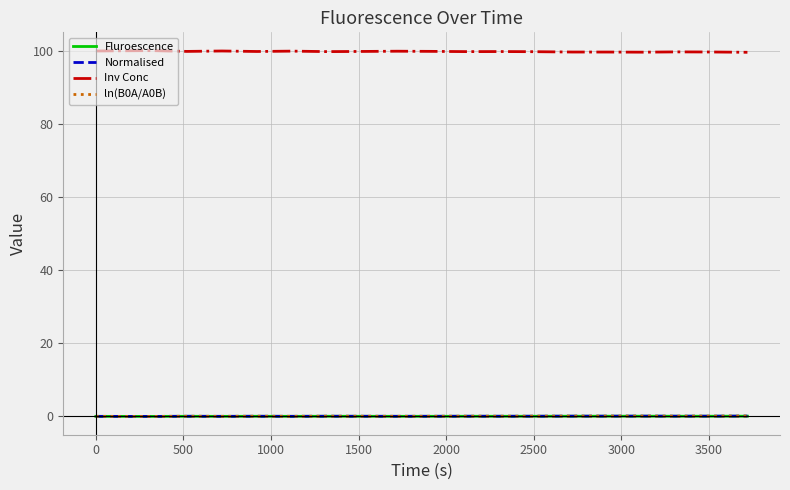

What is the maximum value for Inv Conc?

100.1